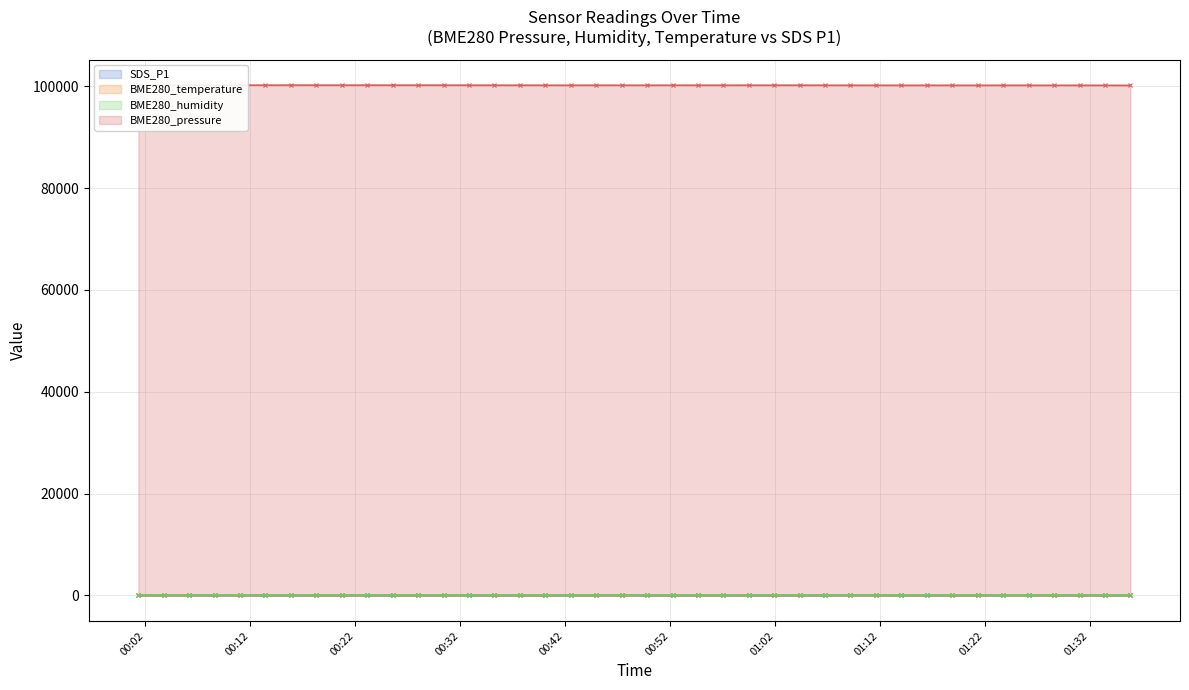

True or false: BME280_temperature has more than 1 points higher than both neighbors.

True